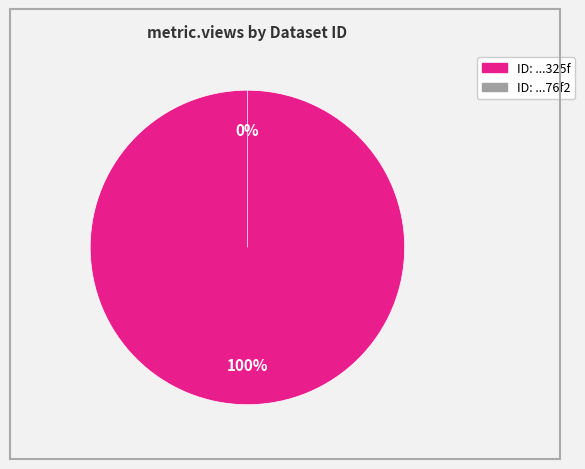

To the nearest percent, what is the average slice percentage?

50%